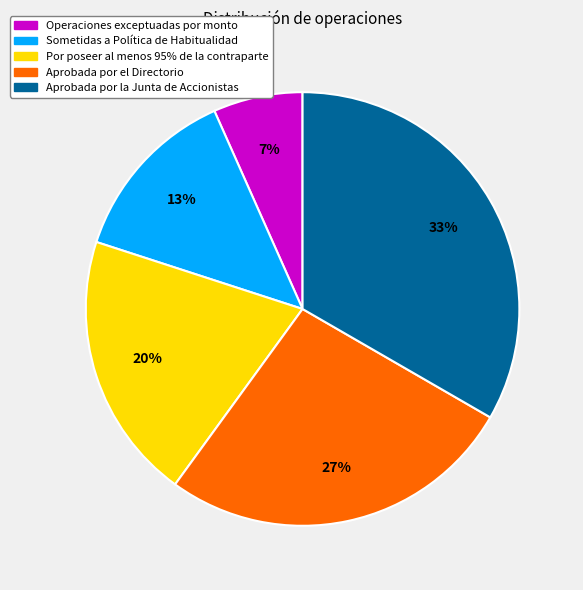

How many segments does this pie chart have?

5